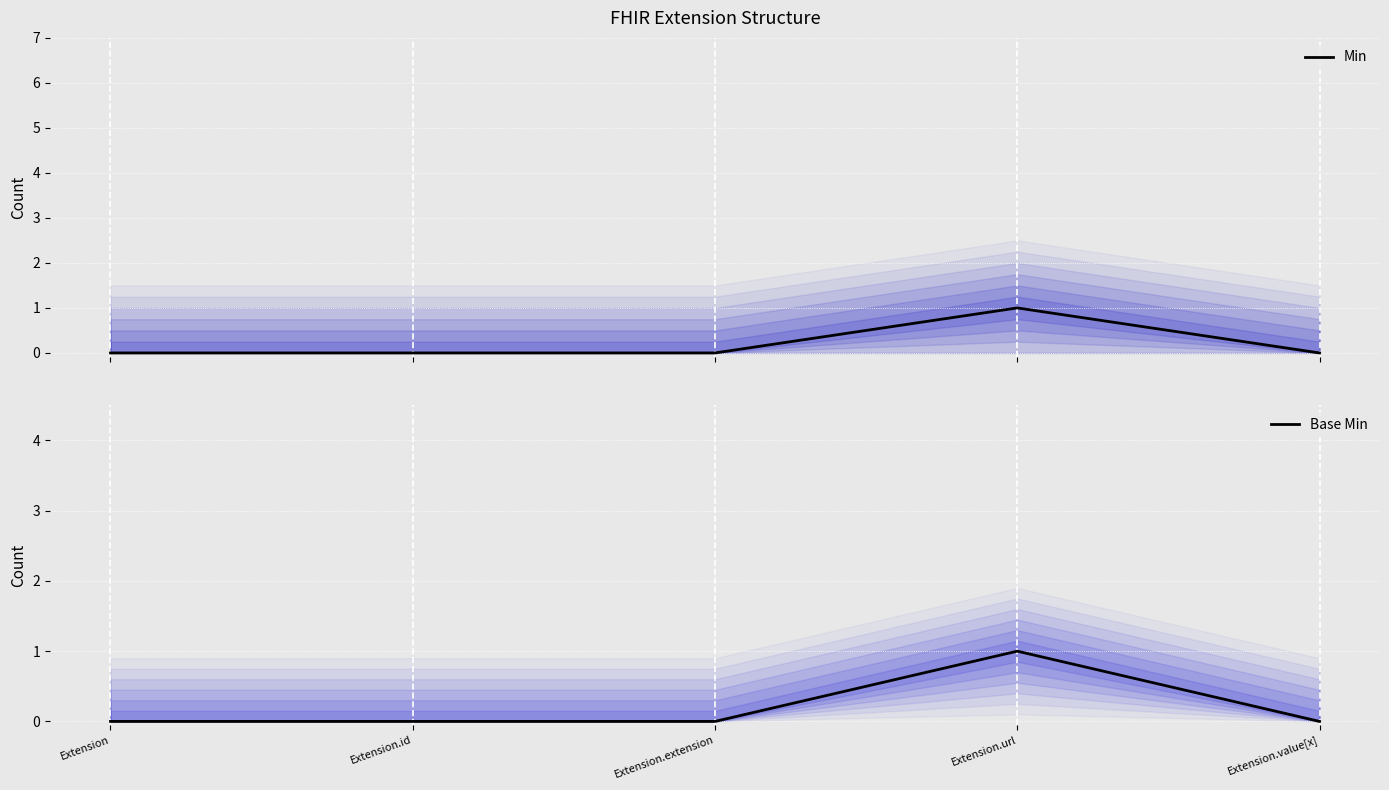

Count the Min values in the range 0 to 1.

5